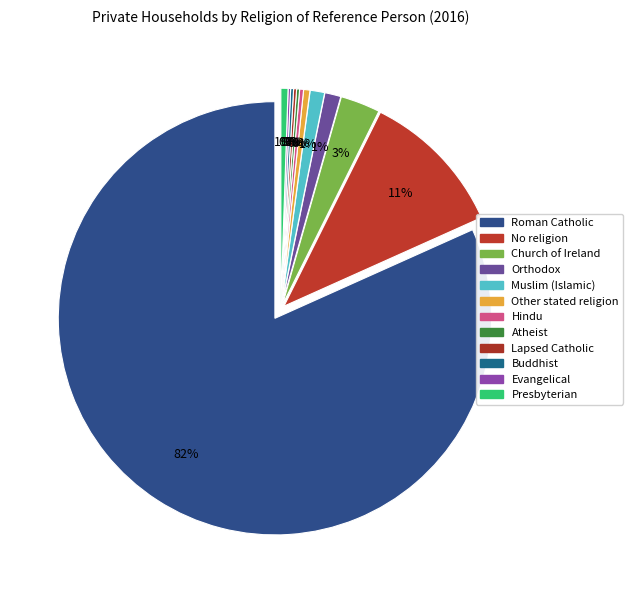

Between No religion and Orthodox, which is larger?

No religion